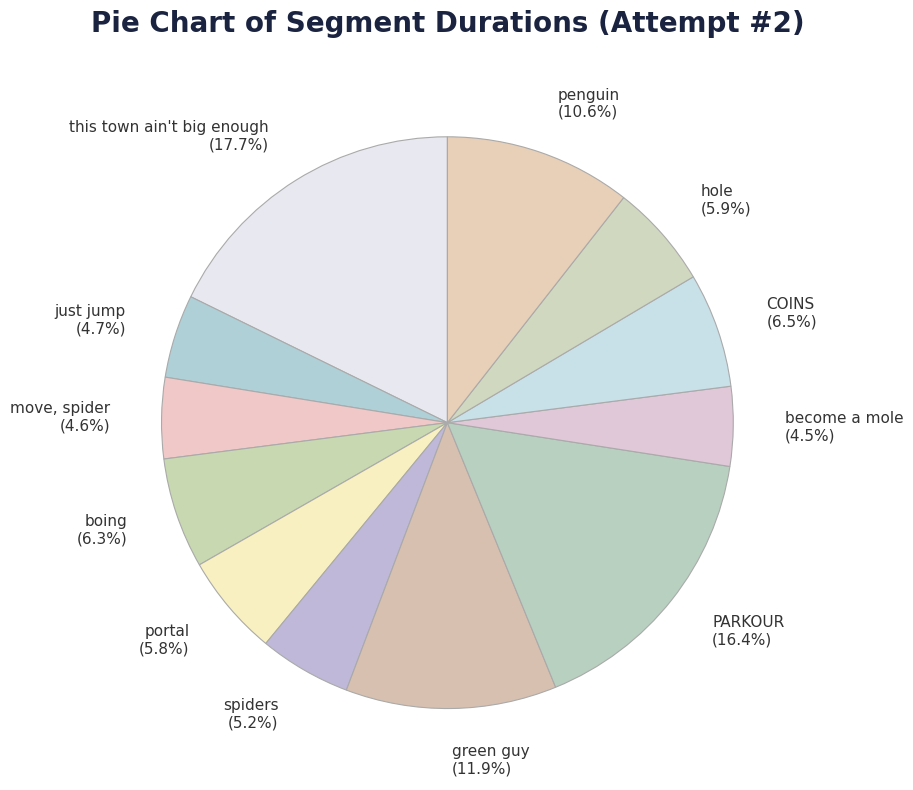

Is the sum of become a mole and this town ain't big enough greater than half?

No